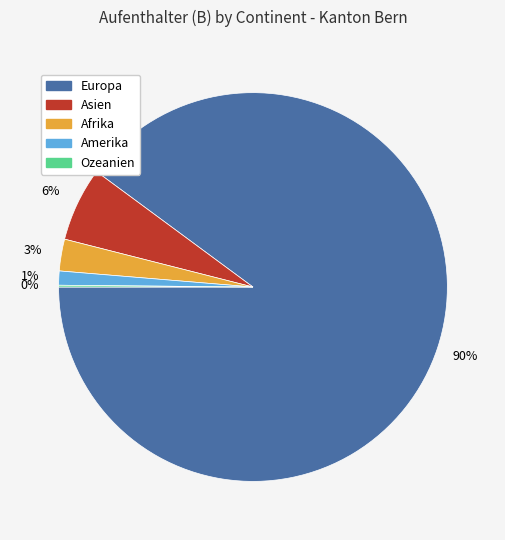

To the nearest percent, what is the average slice percentage?

20%